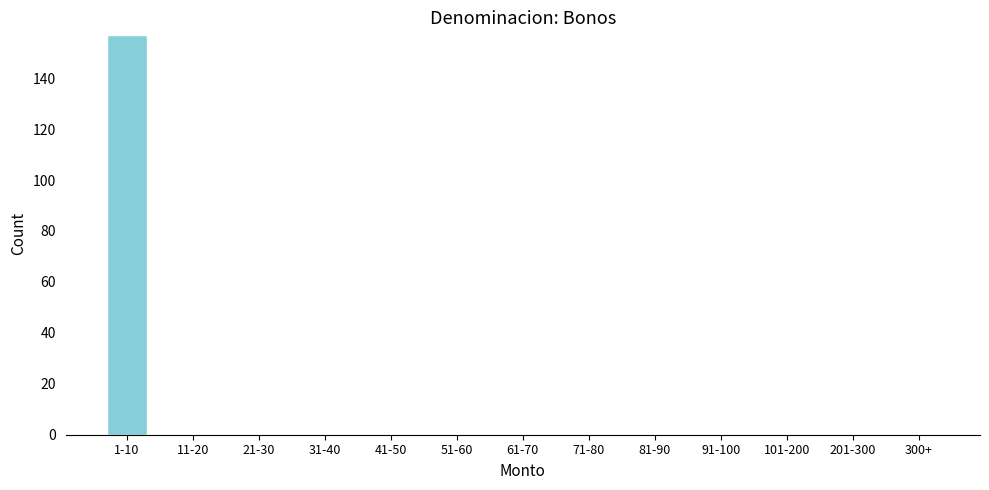

Reading left to right, transcribe all the data shown in this chart.

1-10=157	11-20=0	21-30=0	31-40=0	41-50=0	51-60=0	61-70=0	71-80=0	81-90=0	91-100=0	101-200=0	201-300=0	300+=0